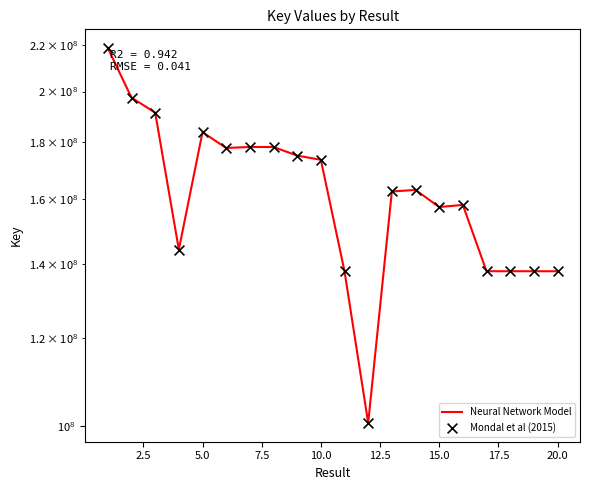

Which series has the largest total across all categories?

Neural Network Model